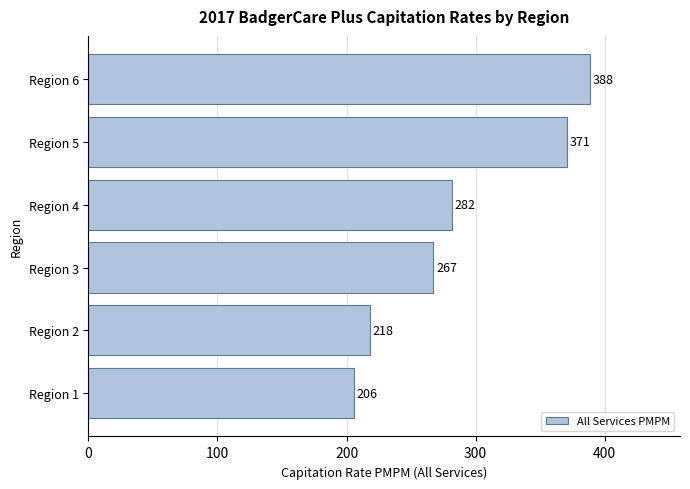

Rank the categories by value from lowest to highest.

Region 1, Region 2, Region 3, Region 4, Region 5, Region 6